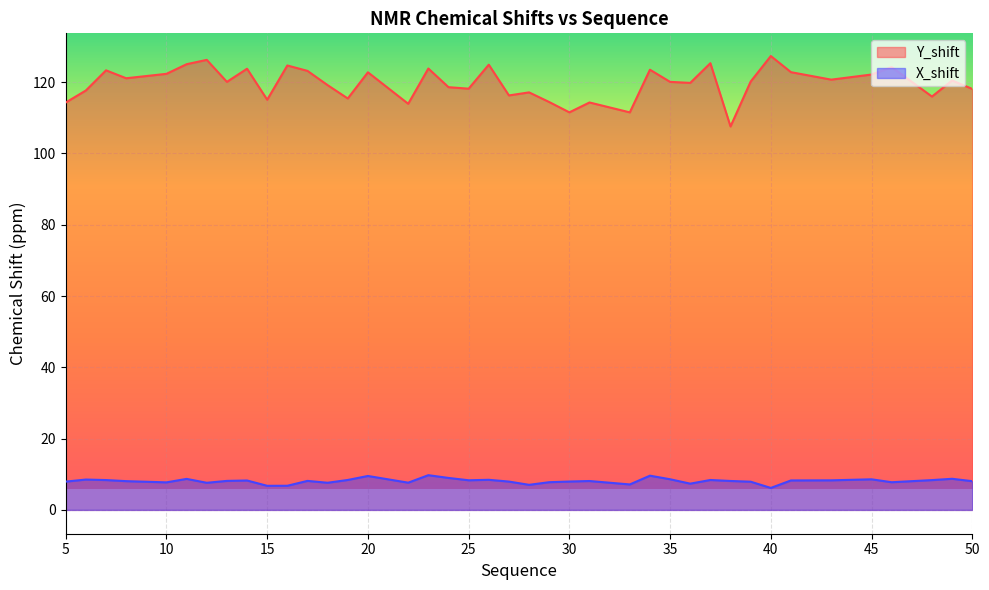

The value of X_shift at 38 is 3.5. True or false?

False